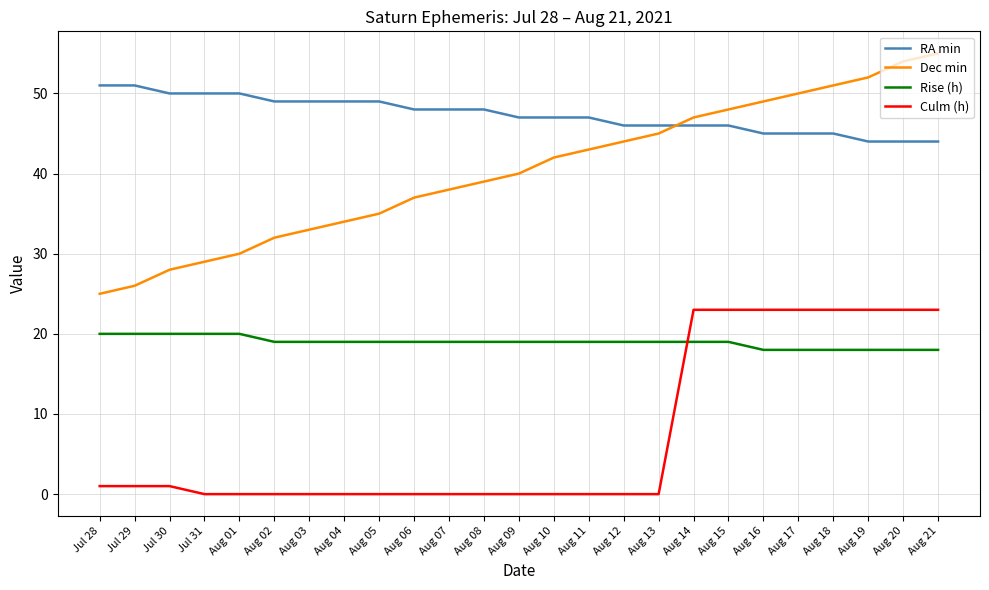

What position from the left is Aug 11?

15